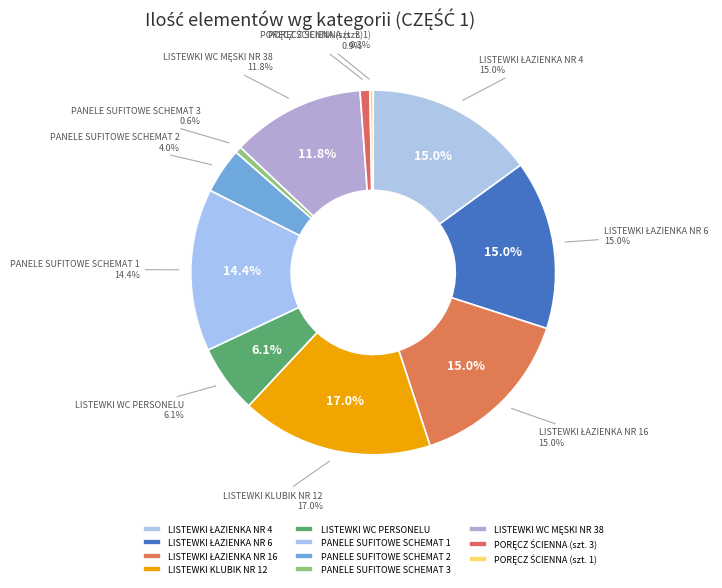

How many segments does this pie chart have?

11